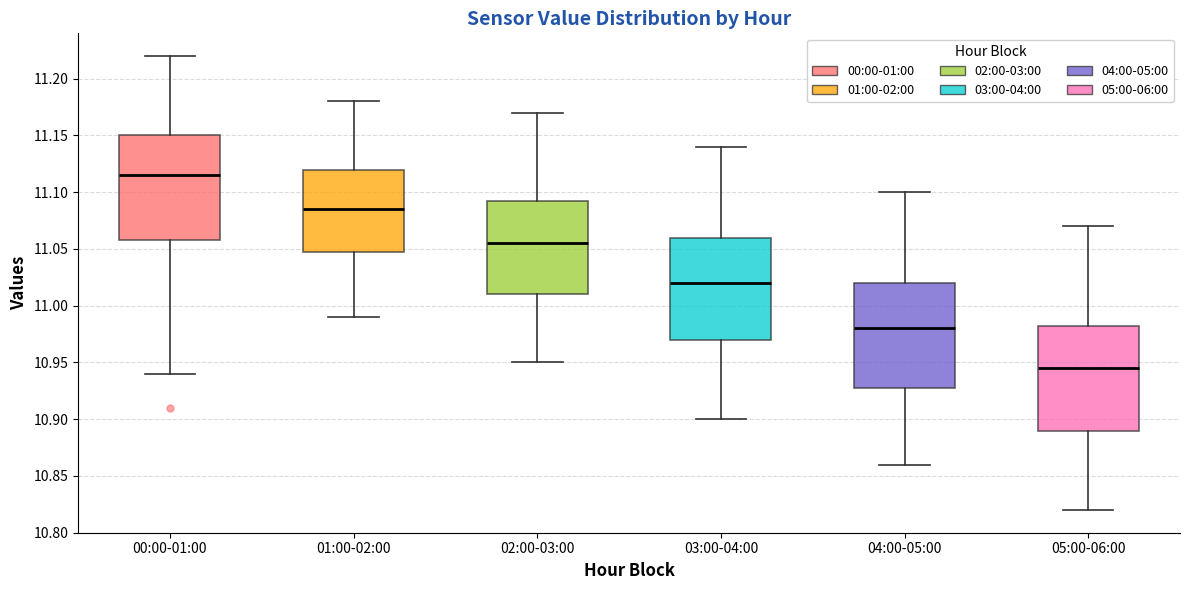

Reading left to right, transcribe this box plot: for each box, give where its median line is, the range the box spans, and where its two whiskers end, as read against the y-axis. The values are not printed on the chart, so give them approximately, as read against the axis.

00:00-01:00: median 11.115, box 11.060 to 11.150, whiskers 10.940 to 11.220
01:00-02:00: median 11.085, box 11.050 to 11.120, whiskers 10.990 to 11.180
02:00-03:00: median 11.055, box 11.010 to 11.095, whiskers 10.950 to 11.170
03:00-04:00: median 11.020, box 10.970 to 11.060, whiskers 10.900 to 11.140
04:00-05:00: median 10.980, box 10.930 to 11.020, whiskers 10.860 to 11.100
05:00-06:00: median 10.945, box 10.890 to 10.985, whiskers 10.820 to 11.070